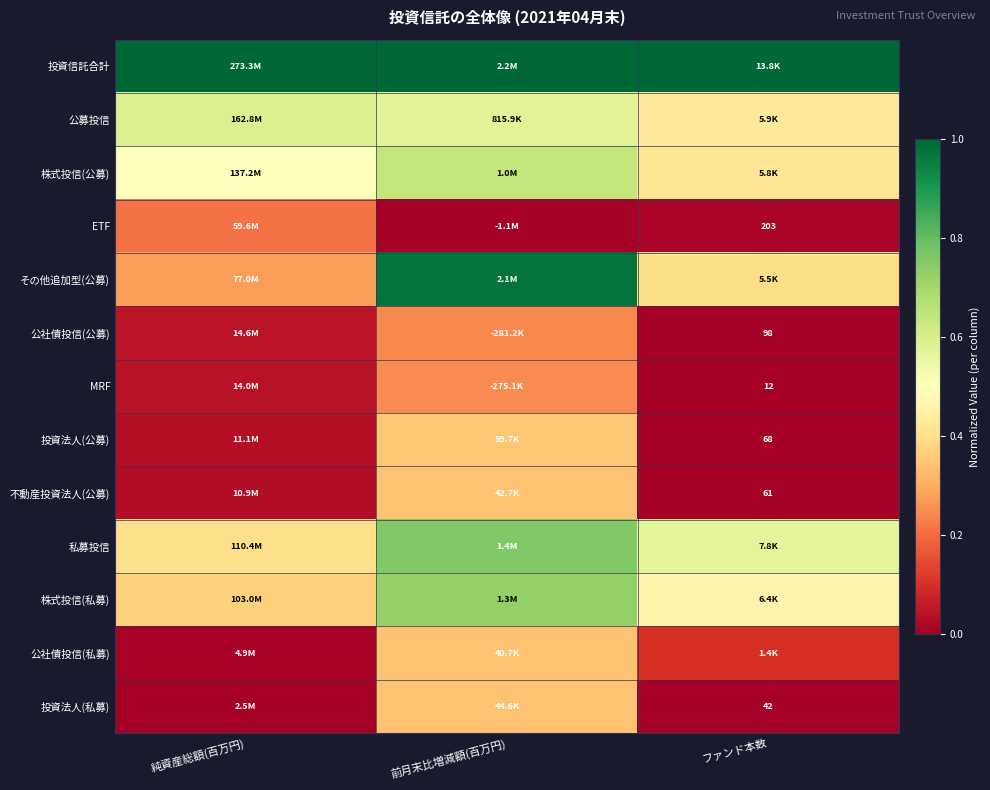

Is it true that 公募投信 equals 0.2 at ファンド本数?

False